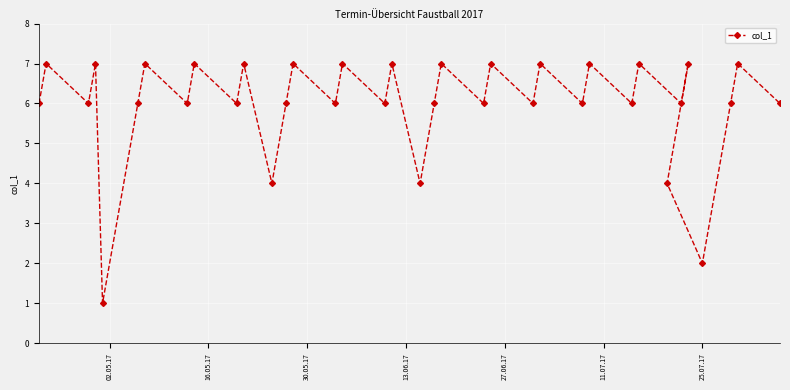

What is the value of the 11th point from the left?

7